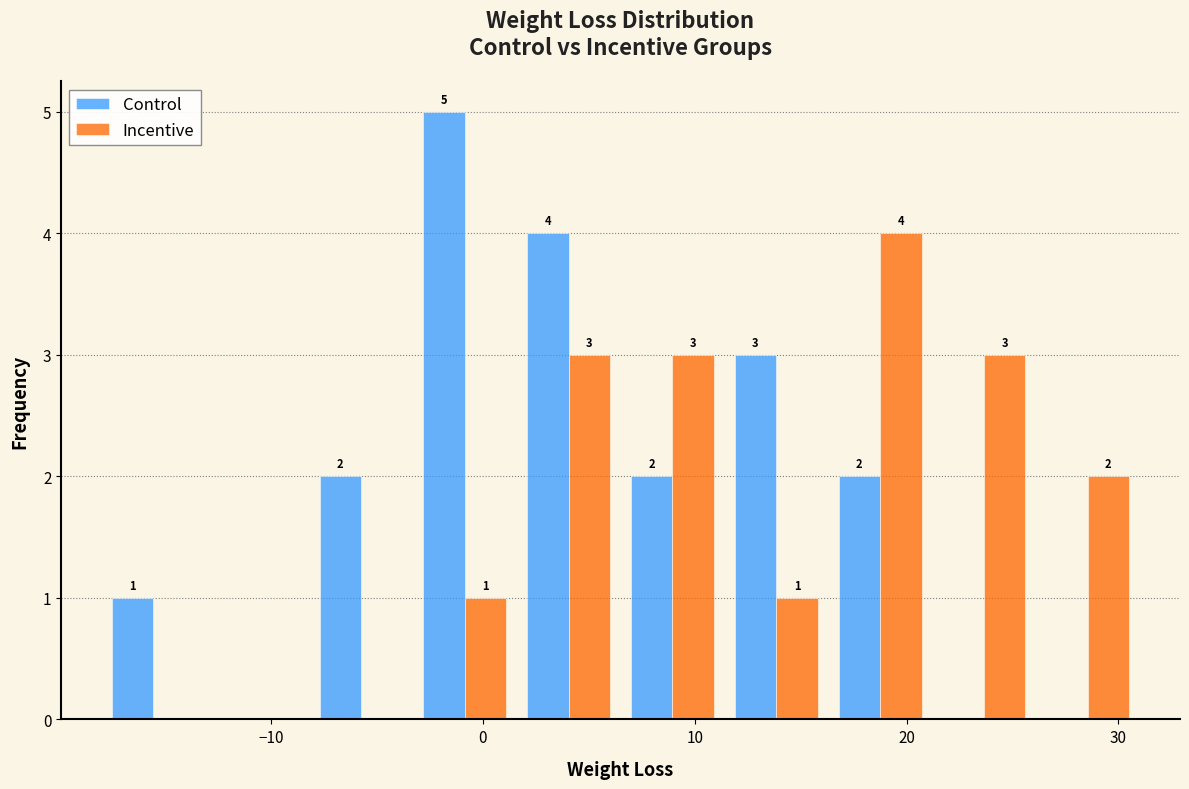

In the Control series, which range on the x-axis has the tallest bar?

-3.3 to 1.6